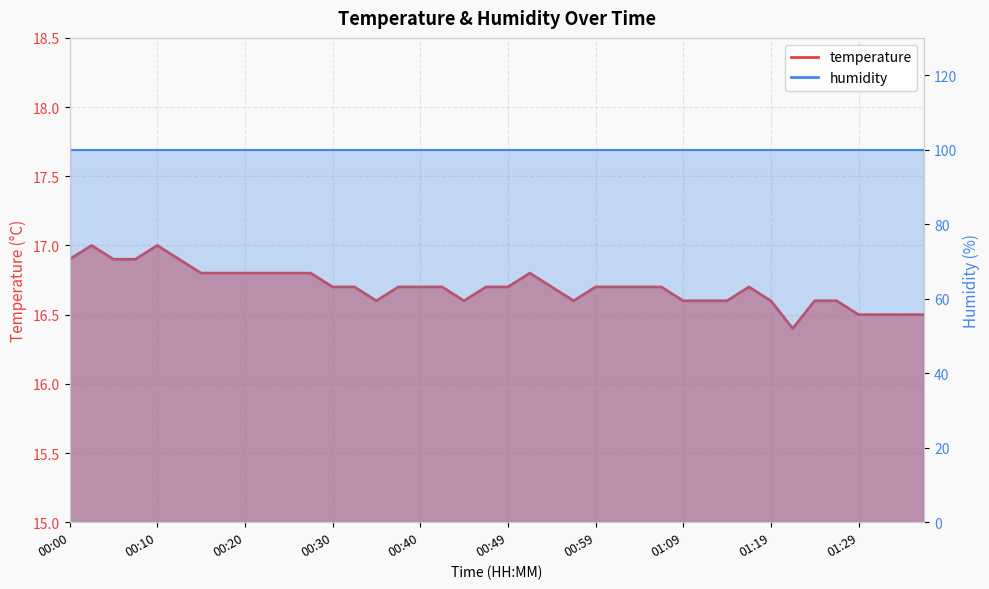

Where is the first local minimum?

00:35